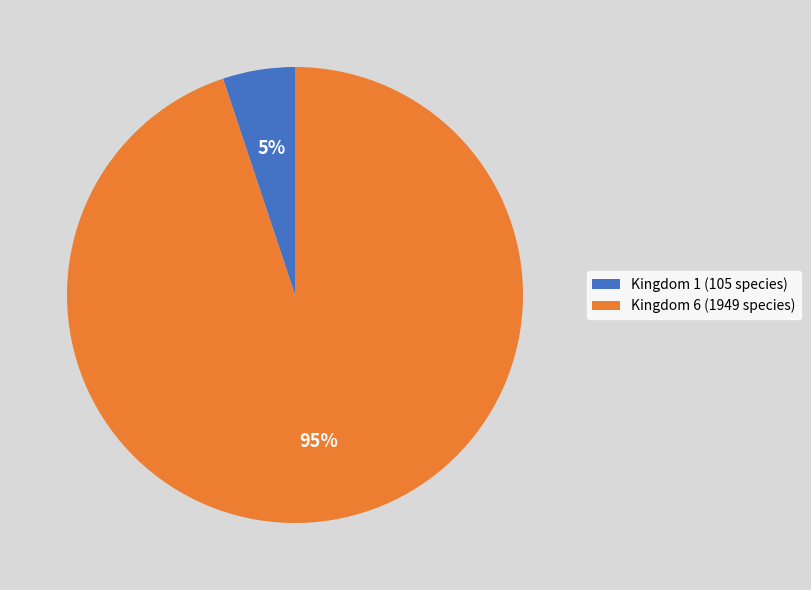

Combined, do Kingdom 6 (1949 species) and Kingdom 1 (105 species) account for over 50%?

Yes